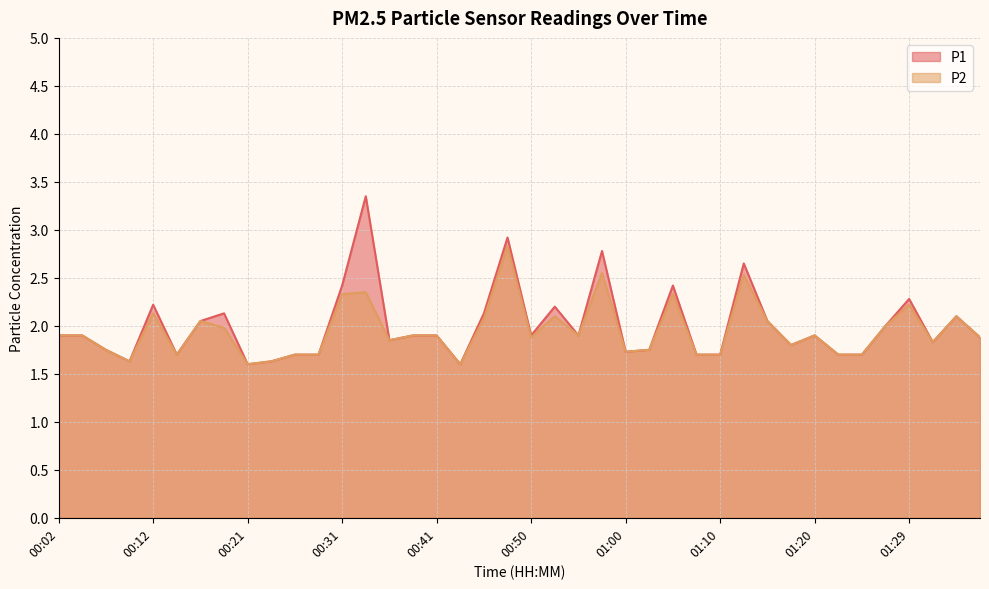

Rank the series at 00:50 from lowest to highest value.

P2, P1